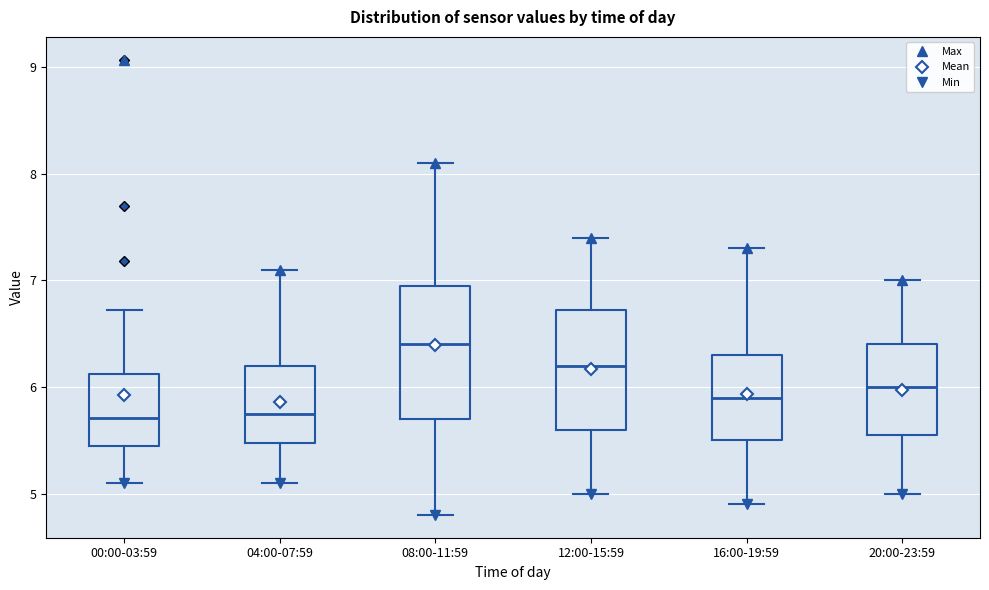

Which box is the tallest, from its lower edge to its upper edge?

08:00-11:59